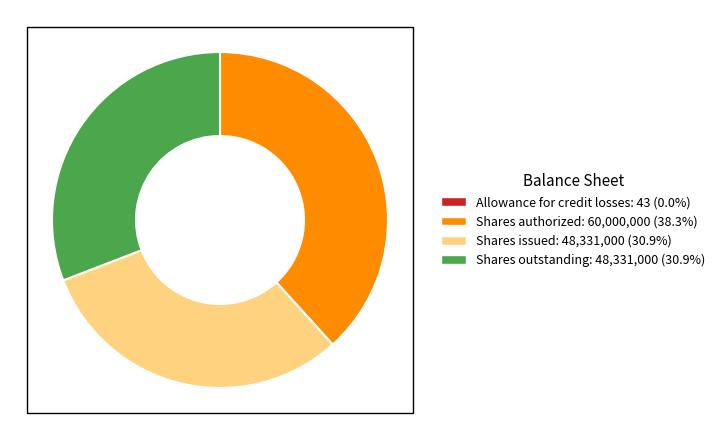

Is there a majority slice in this chart?

No